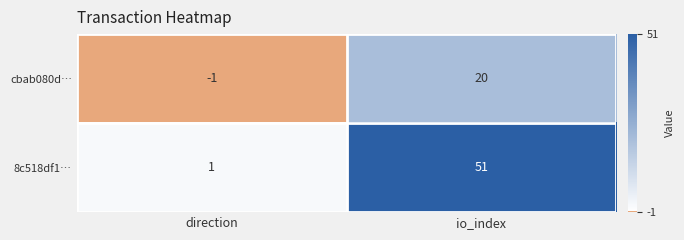

How many values in the cbab080d… series are below 20?

1